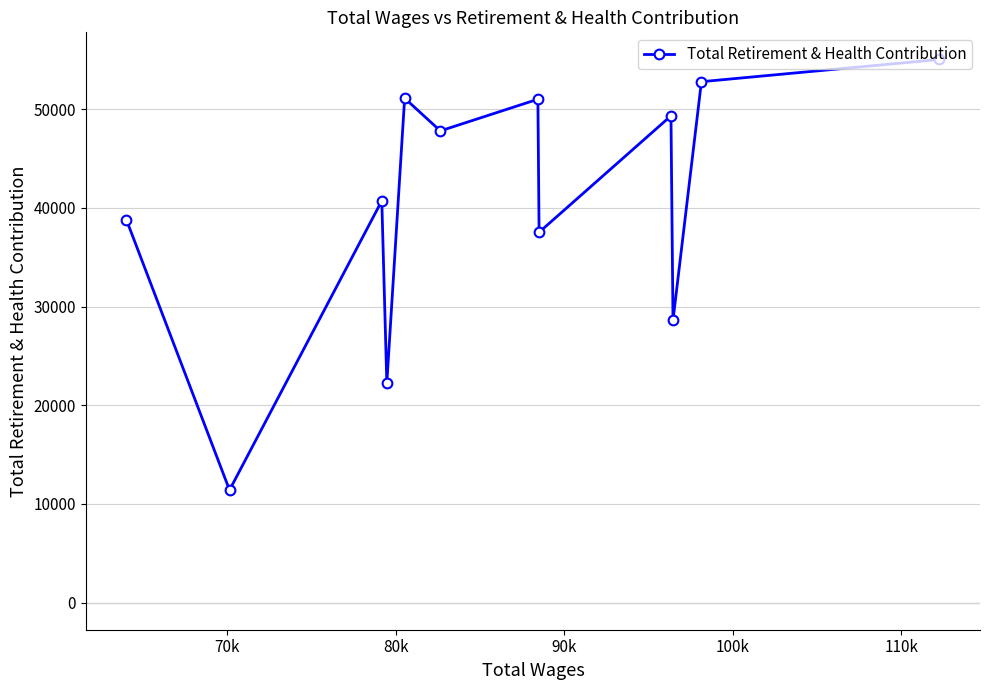

What is the difference between the maximum and minimum values?

43643